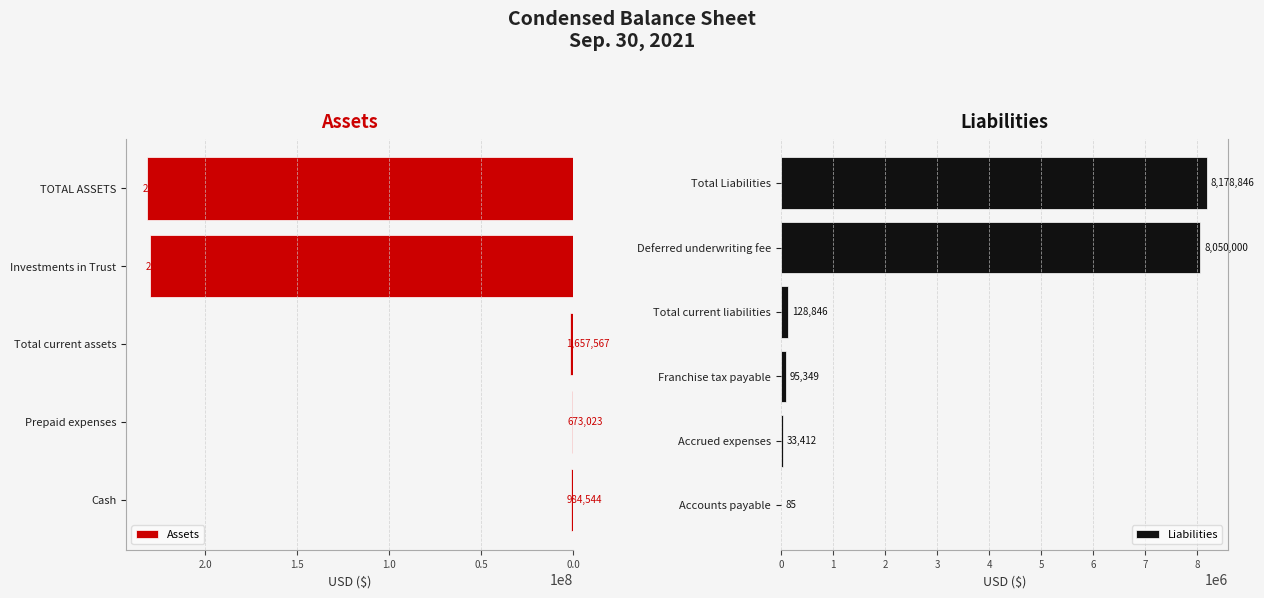

What is the smallest value displayed?

85